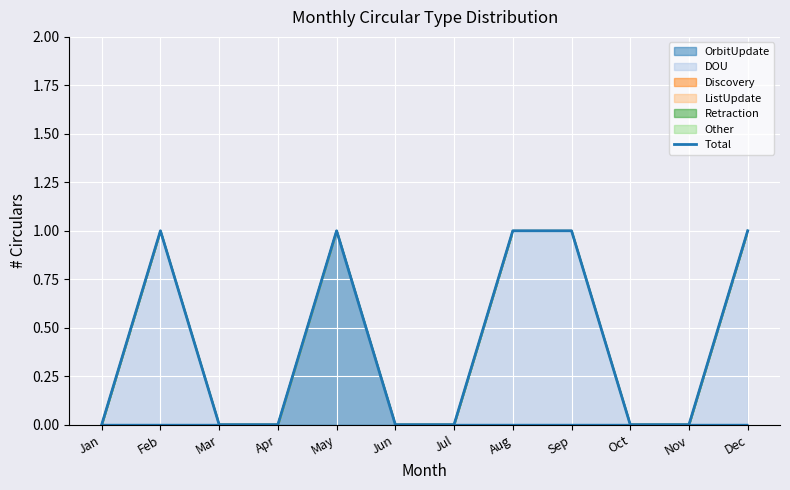

What is the value of the 5th point from the left?

1